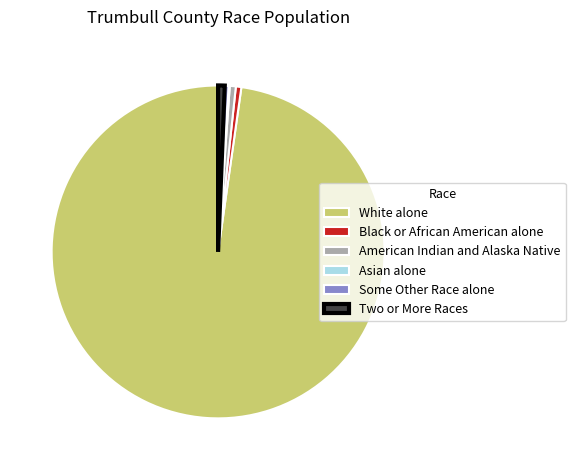

Which category has the biggest portion of the pie?

White alone